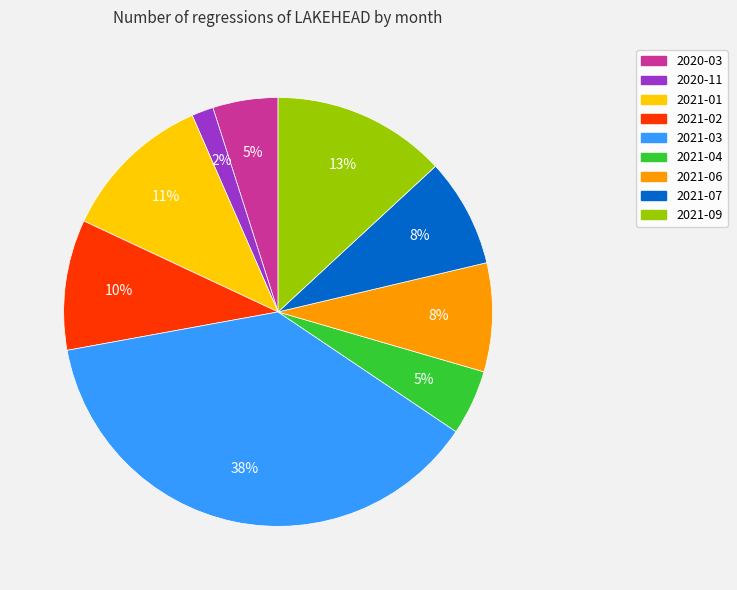

Is there a majority slice in this chart?

No